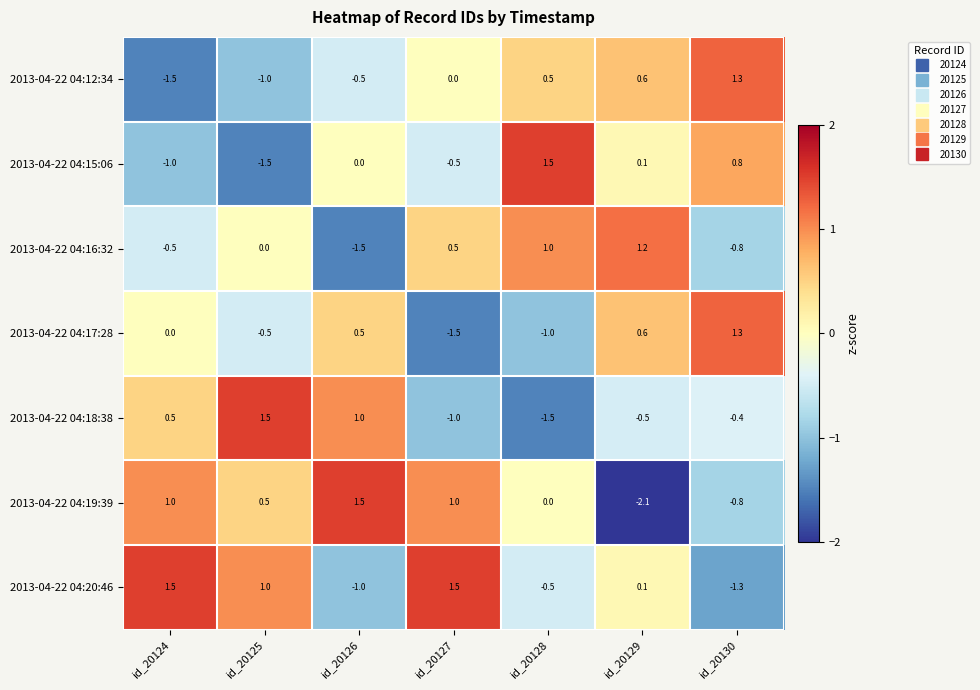

The 2013-04-22 04:18:38 series shows -1.0 at id_20127. True or false?

True